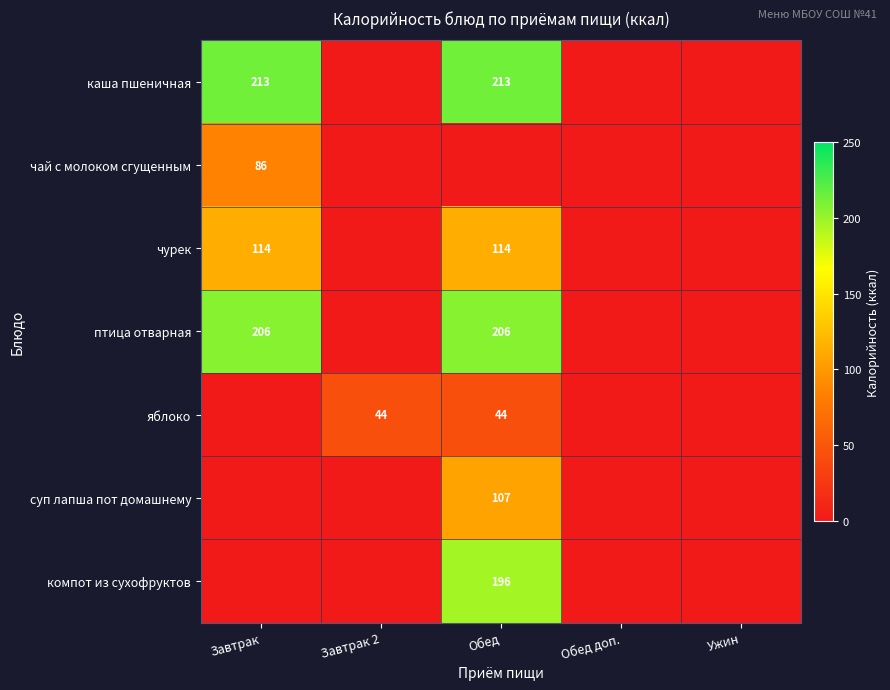

The value of птица отварная at Завтрак is 295. True or false?

False